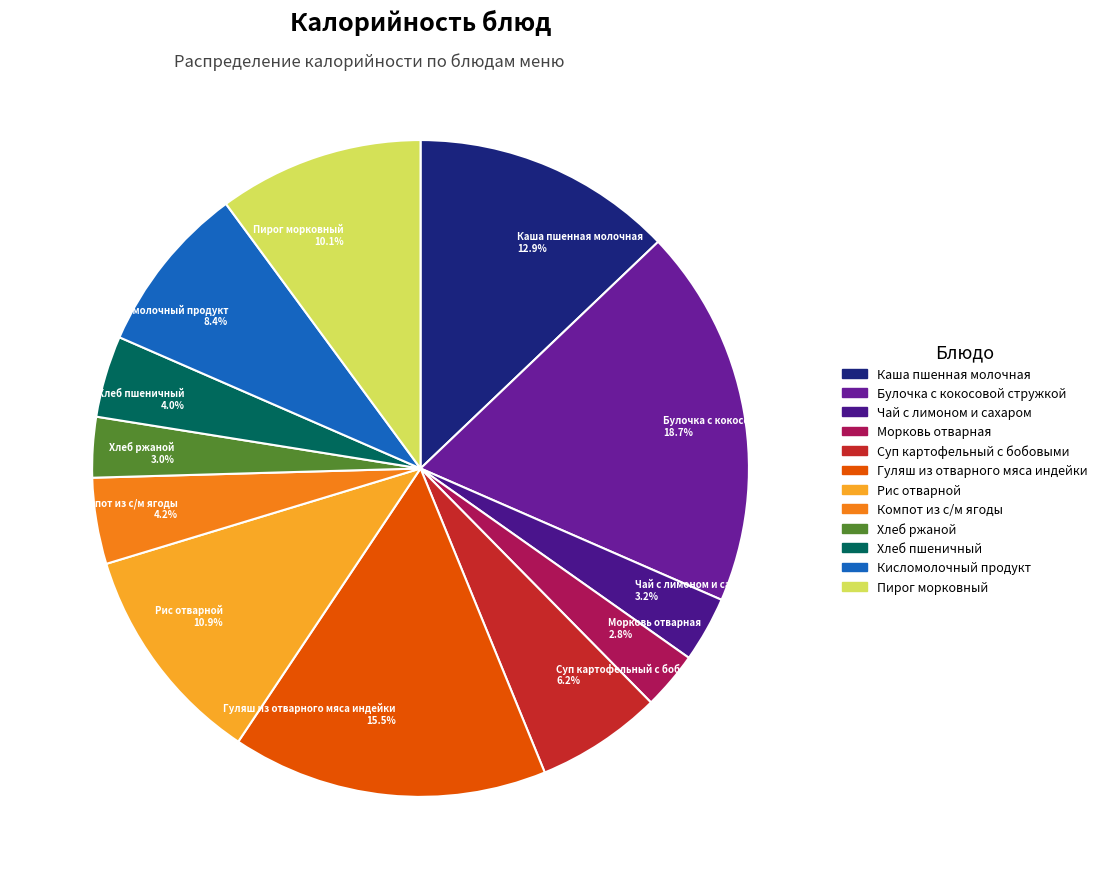

Between Гуляш из отварного мяса индейки 15.5% and Пирог морковный 10.1%, which is larger?

Гуляш из отварного мяса индейки 15.5%